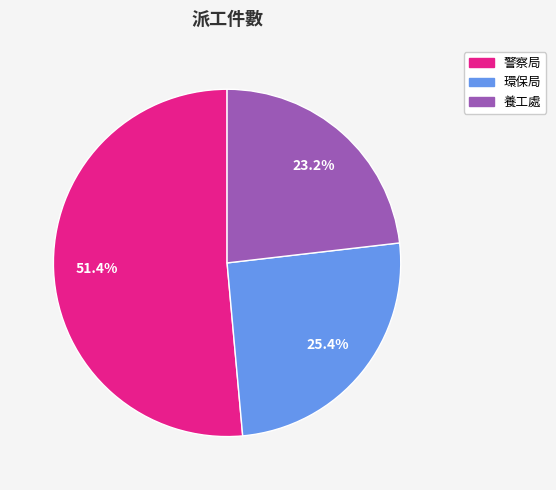

Is 警察局 the majority of the pie?

Yes